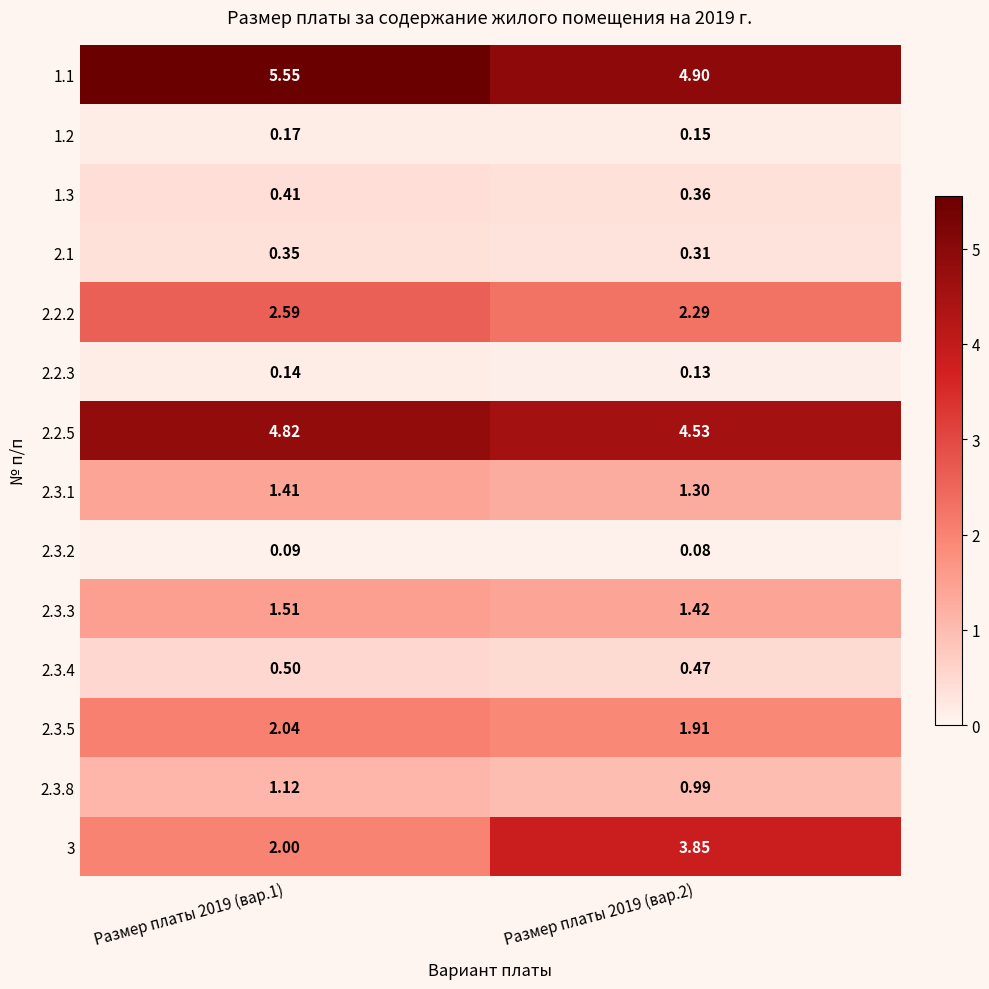

Is the value of 2.3.3 at Размер платы 2019 (вар.2) greater than the value of 2.2.3 at Размер платы 2019 (вар.2)?

Yes